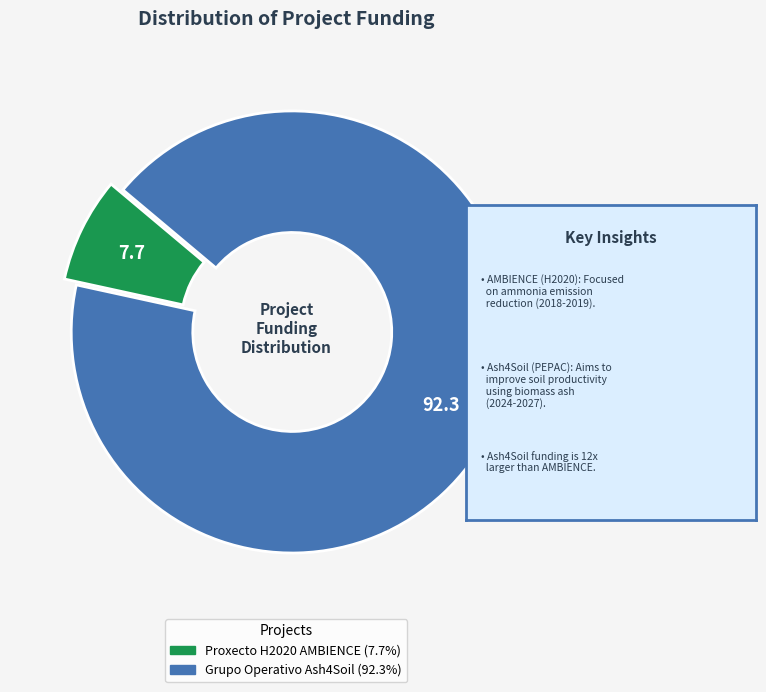

Does Proxecto H2020 AMBIENCE account for over 50% of the chart?

No